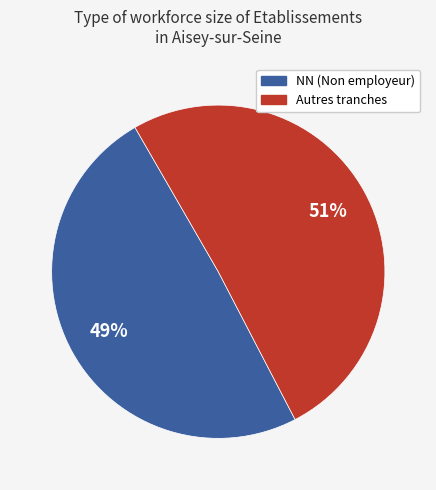

To the nearest percent, what is the average slice percentage?

50%